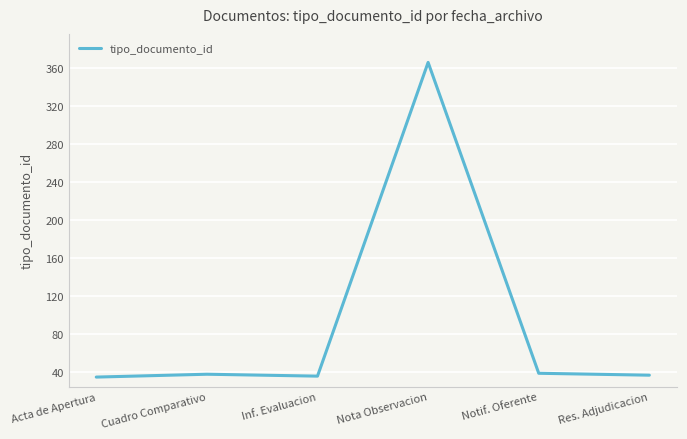

What position from the right is Cuadro Comparativo?

5